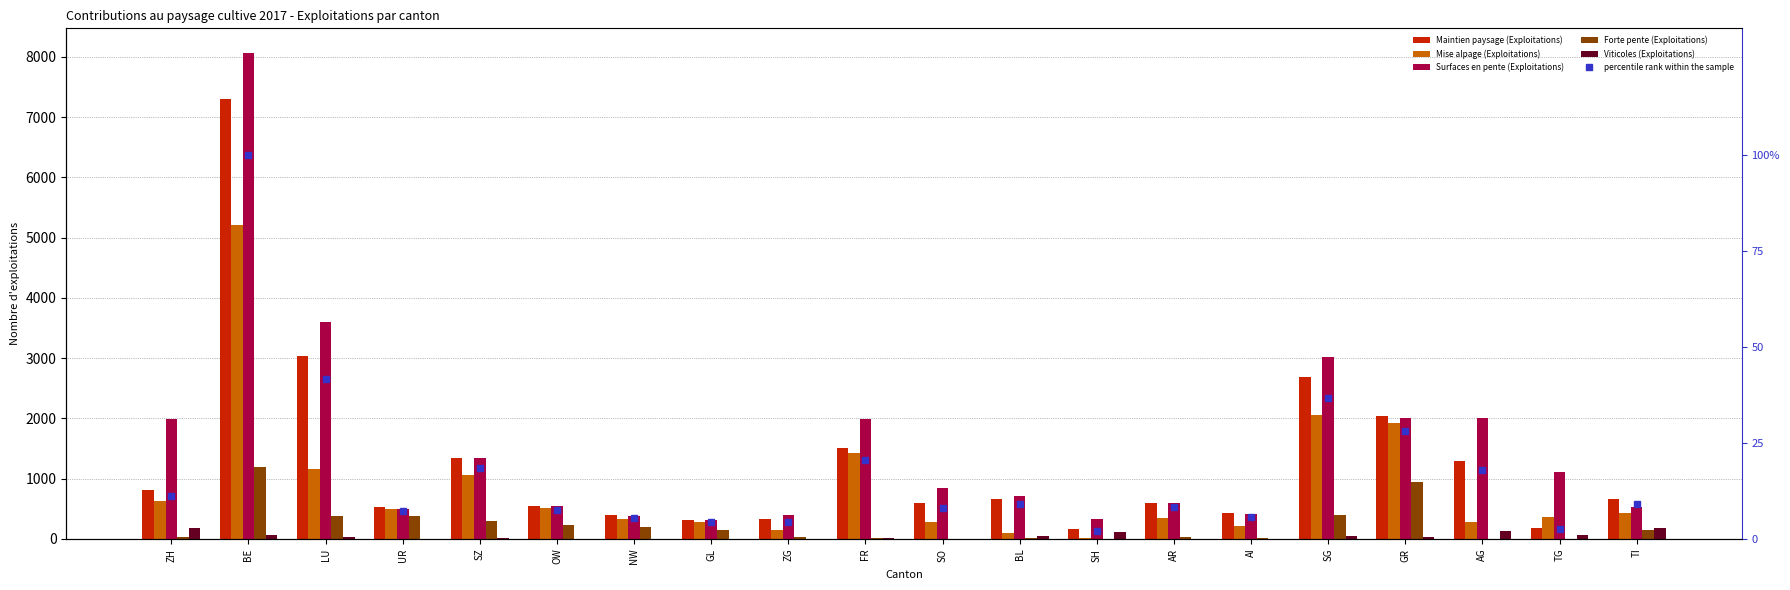

What are all the series names shown in the legend?

Maintien paysage (Exploitations), Mise alpage (Exploitations), Surfaces en pente (Exploitations), Forte pente (Exploitations), Viticoles (Exploitations), percentile rank within the sample